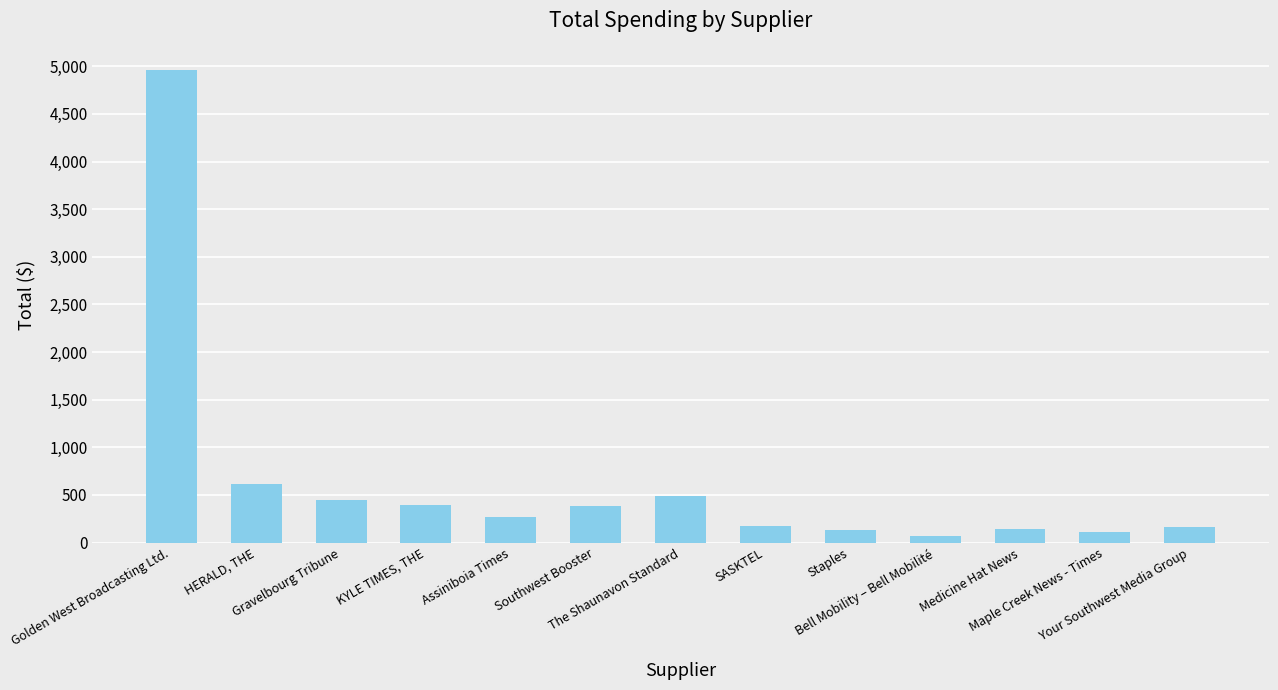

What is the ratio of the value at SASKTEL to the value at Maple Creek News - Times?

1.7